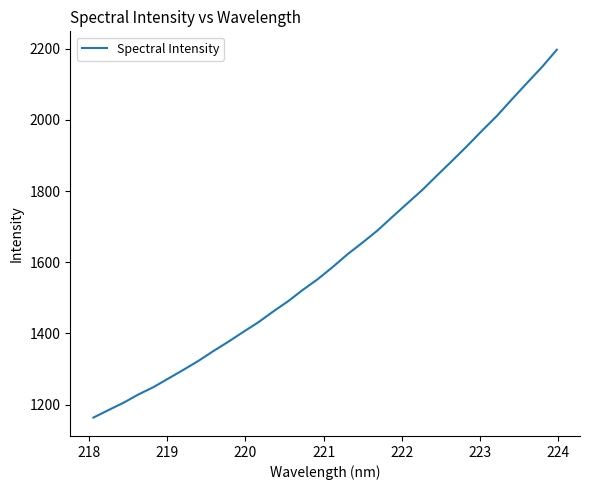

What is the smallest value displayed?

1163.8